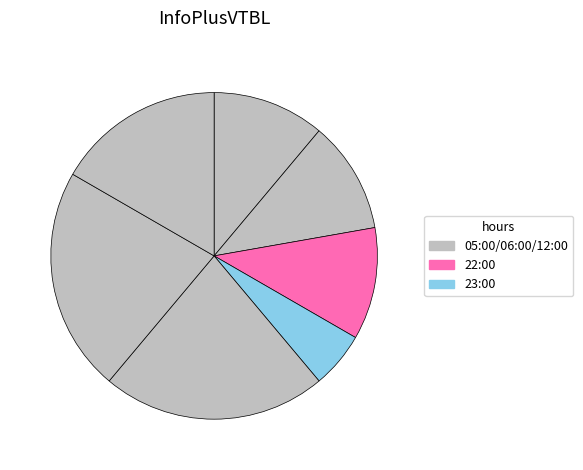

How many slices are in this pie chart?

7